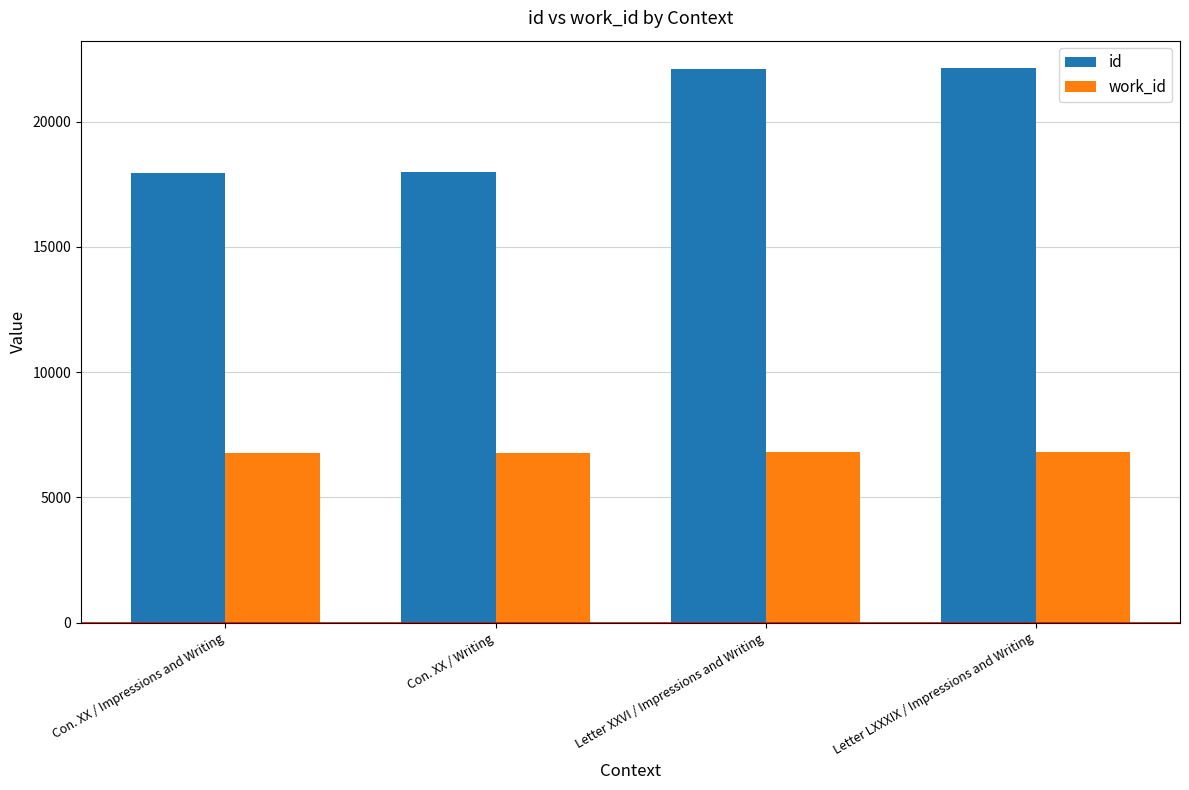

What is the difference between the id values at Letter XXVI / Impressions and Writing and Con. XX / Impressions and Writing?

4151